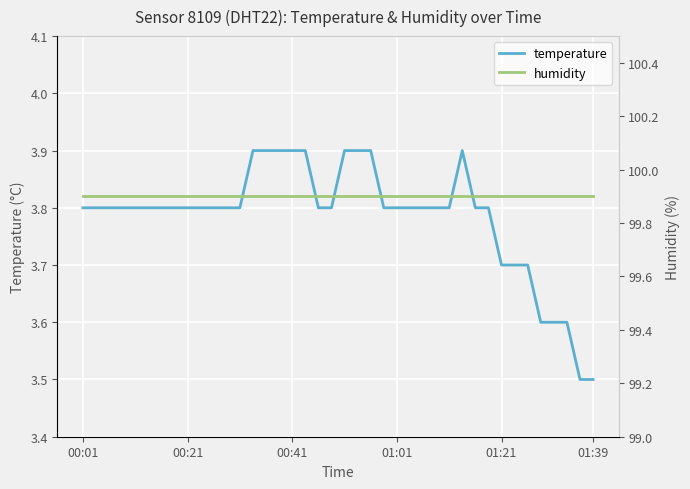

The value of temperature at 6 is 6.7. True or false?

False